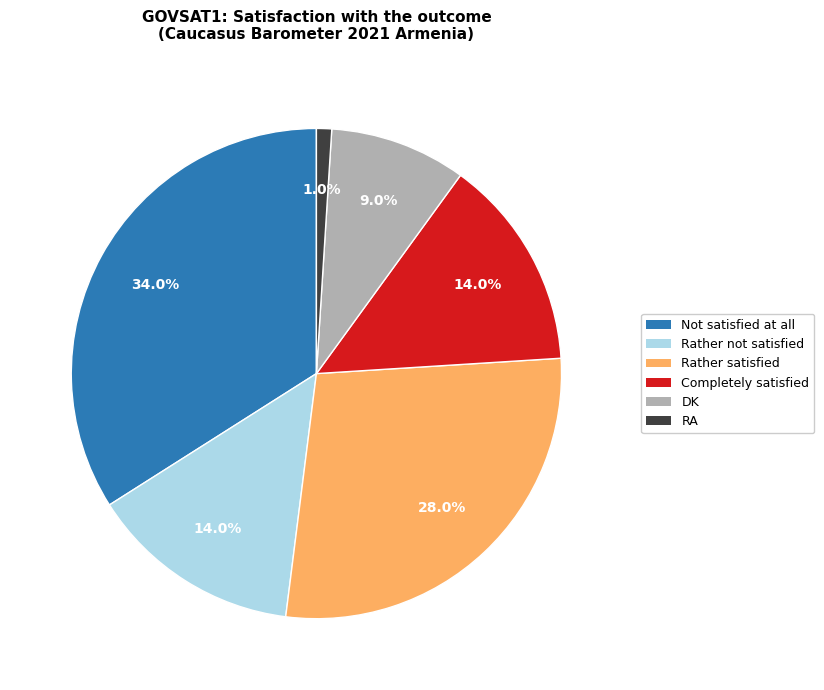

How much of the chart is everything except Not satisfied at all?

66.0%